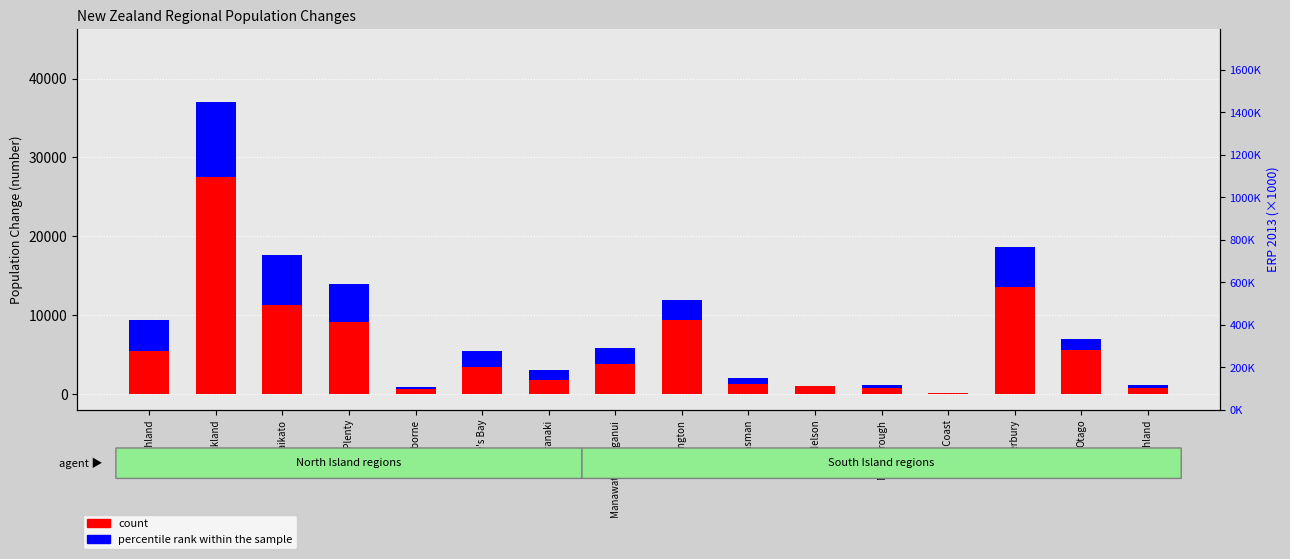

What are all the series names shown in the legend?

count, percentile rank within the sample